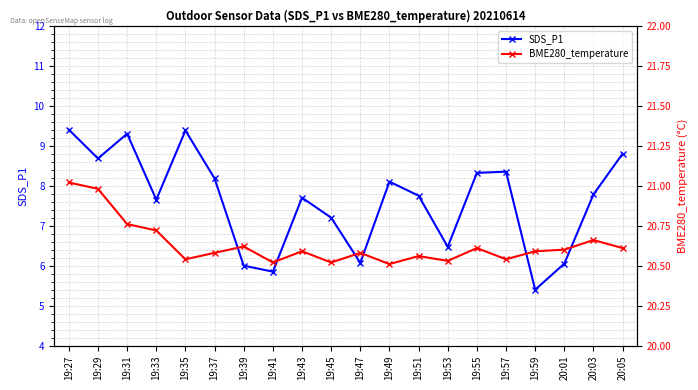

List the series in order of their peak value, lowest first.

SDS_P1, BME280_temperature